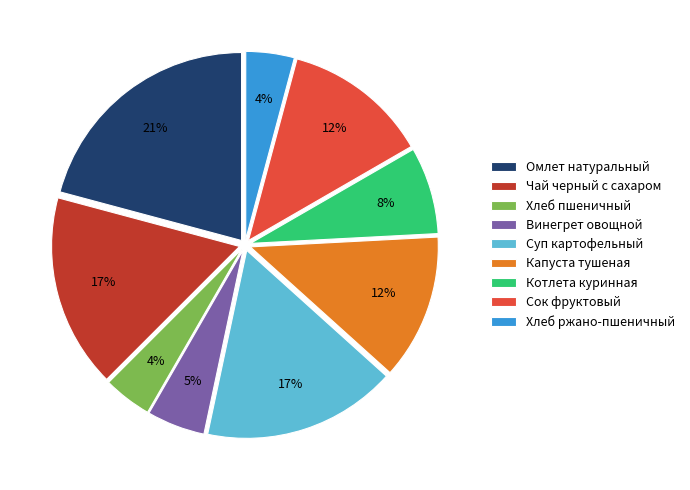

Does Хлеб пшеничный represent more than half of the total?

No